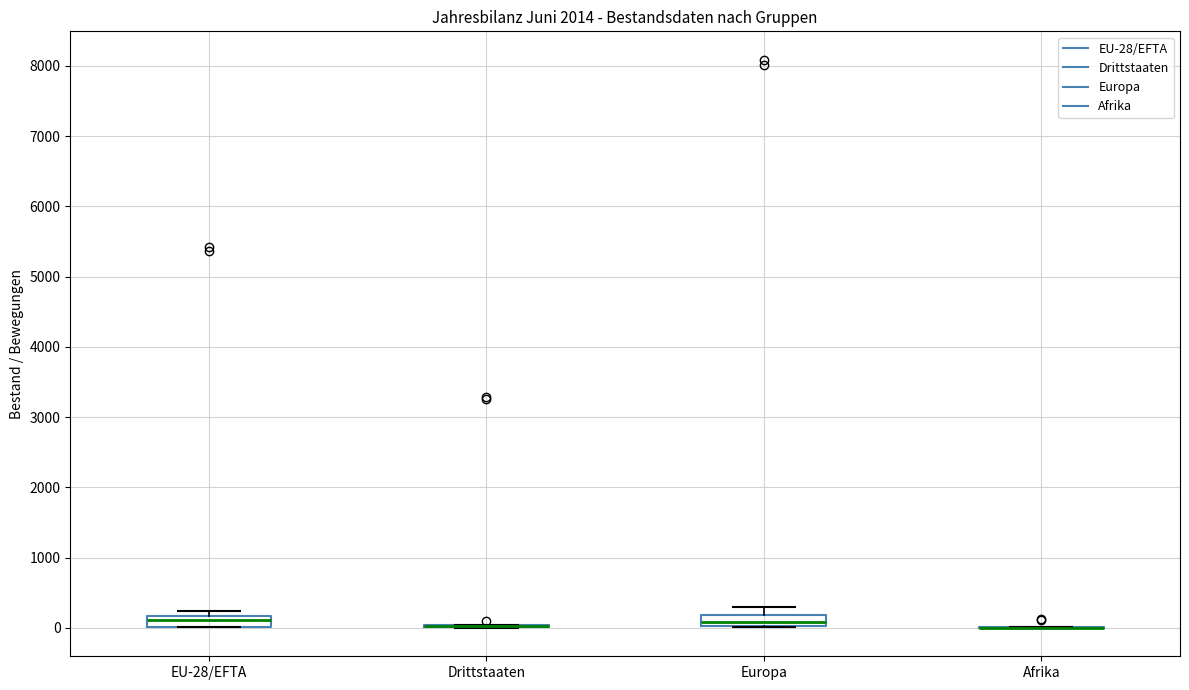

Reading left to right, transcribe this box plot: for each box, give where its median line is, the range the box spans, and where its two whiskers end, as read against the y-axis. The values are not printed on the chart, so give them approximately, as read against the axis.

EU-28/EFTA: median 100, box 0 to 200, whiskers 0 to 200 (just above the box's upper edge)
Drittstaaten: box collapsed to a line at 0, whiskers 0 to 0
Europa: median 100, box 0 to 200, whiskers 0 to 300
Afrika: box collapsed to a line at 0, whiskers 0 to 0